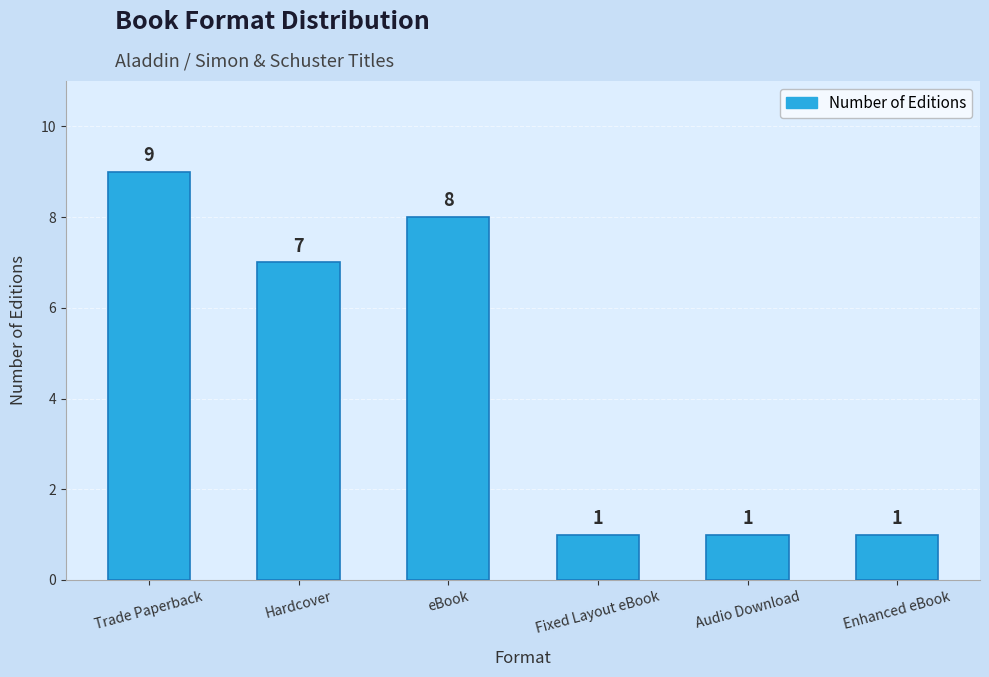

What is the label of the 5th bar from the right?

Hardcover